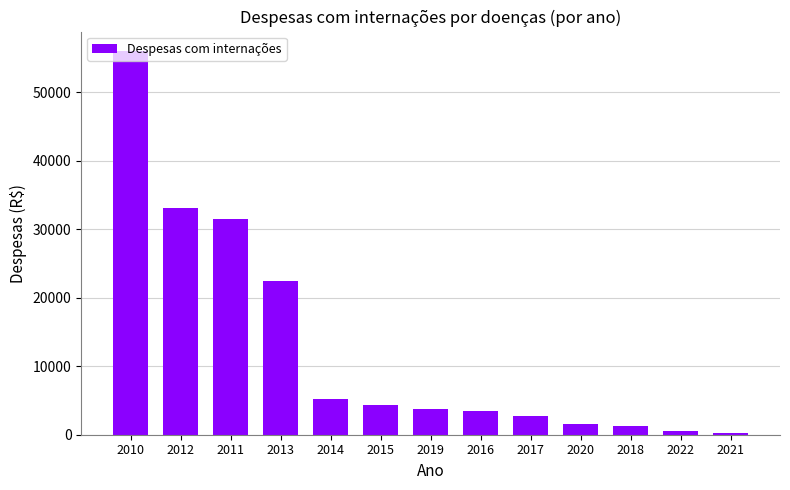

Approximately how many times larger is the value at 2015 compared to 2014?

0.8